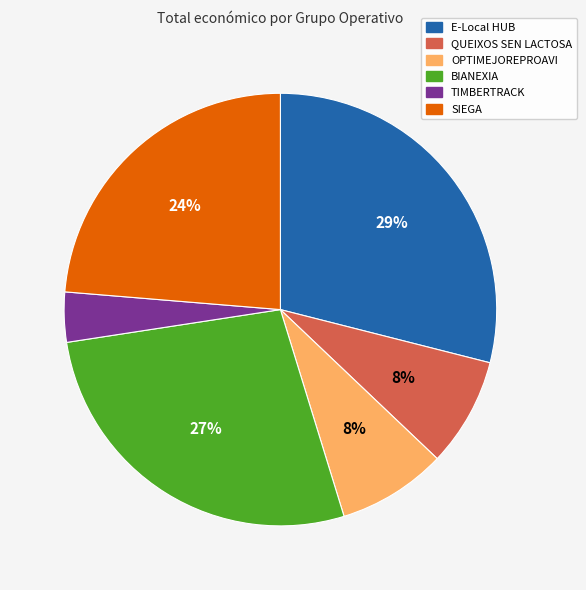

To the nearest percent, what is the average slice percentage?

17%